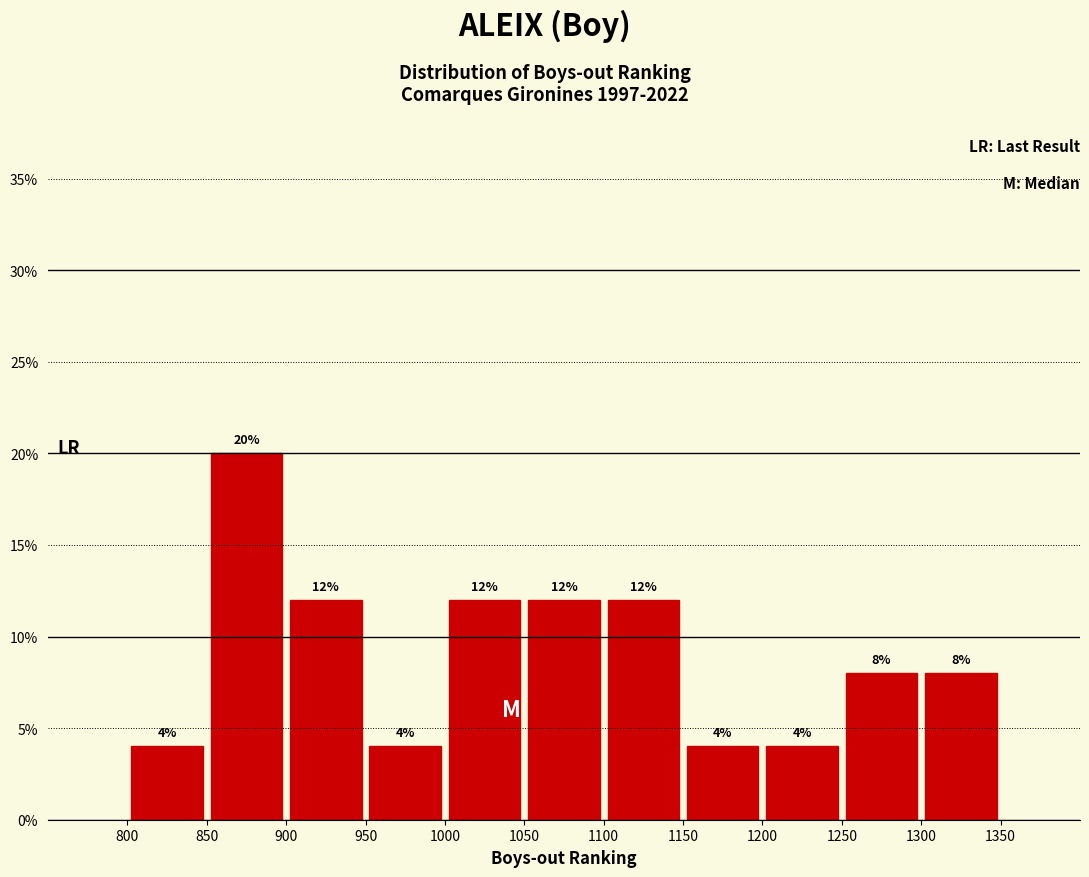

Reading left to right, list every bar in this chart as the range it spans on the x-axis followed by its height.

800 to 850: 4
850 to 900: 20
900 to 950: 12
950 to 1000: 4
1000 to 1050: 12
1050 to 1100: 12
1100 to 1150: 12
1150 to 1200: 4
1200 to 1250: 4
1250 to 1300: 8
1300 to 1350: 8